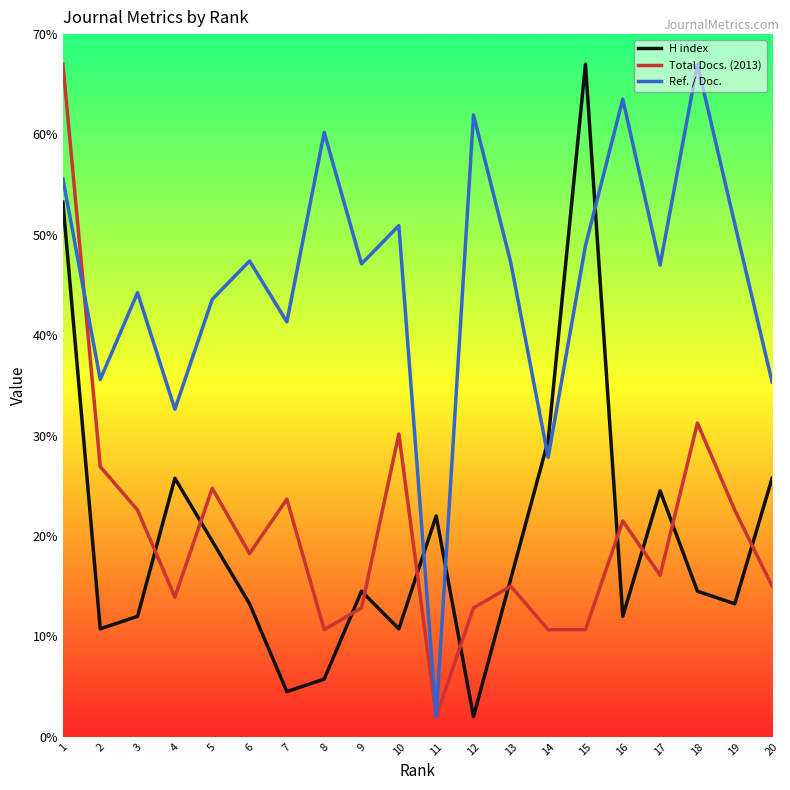

Where do Ref. / Doc. and H index first cross each other?

10 and 11